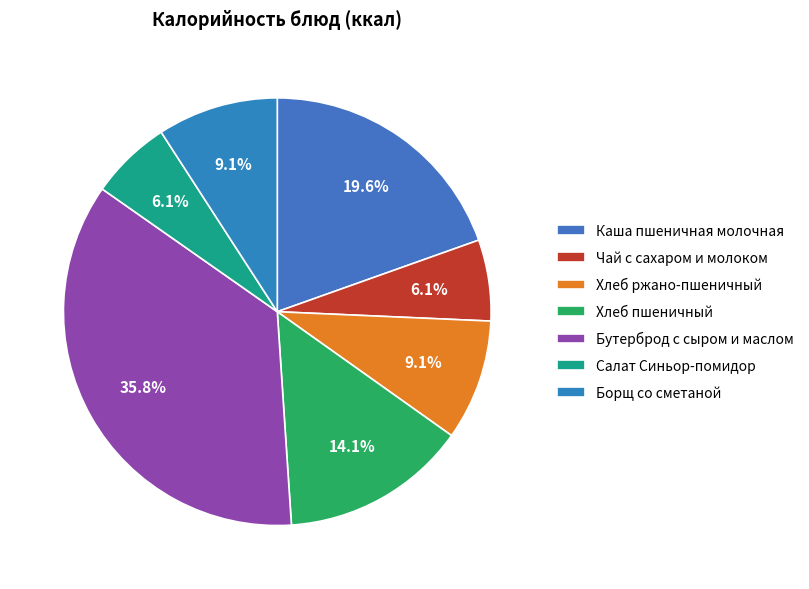

What is the largest slice in the pie chart?

Бутерброд с сыром и маслом